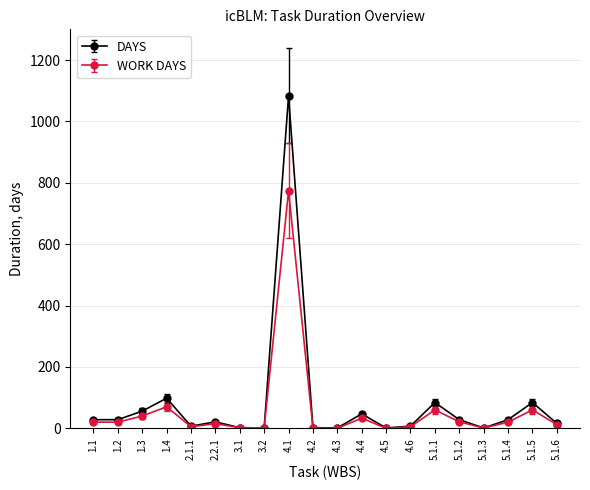

What are all the series names shown in the legend?

DAYS, WORK DAYS